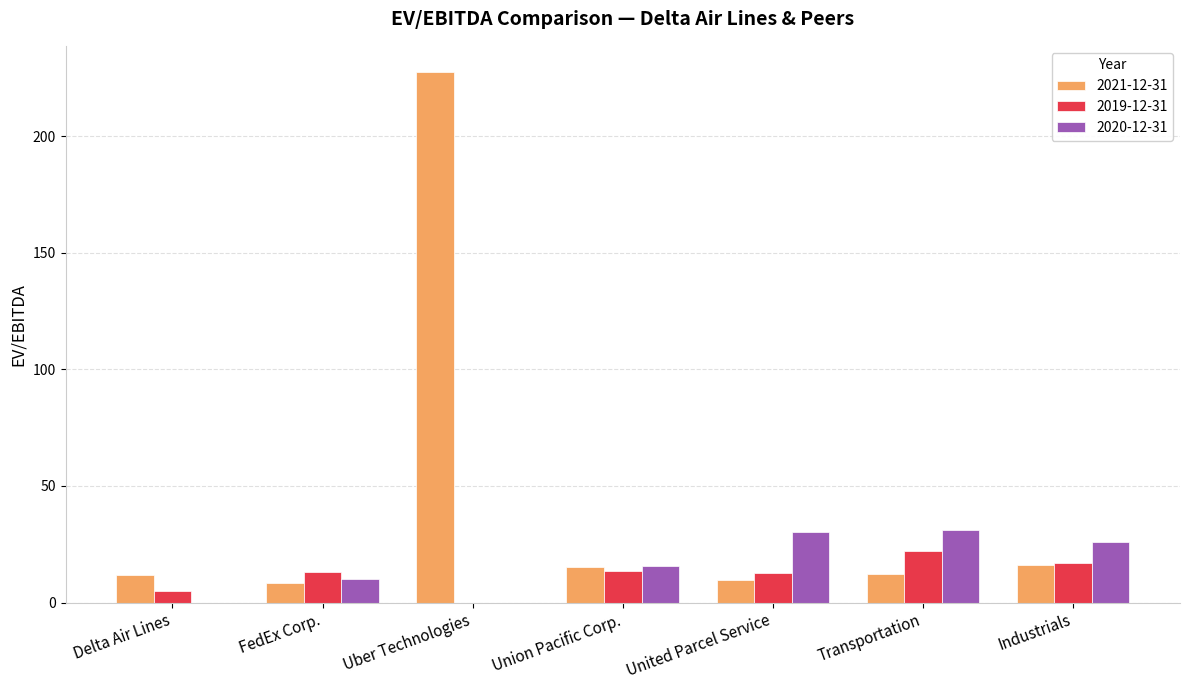

The 2019-12-31 series shows 24.4 at Union Pacific Corp.. True or false?

False